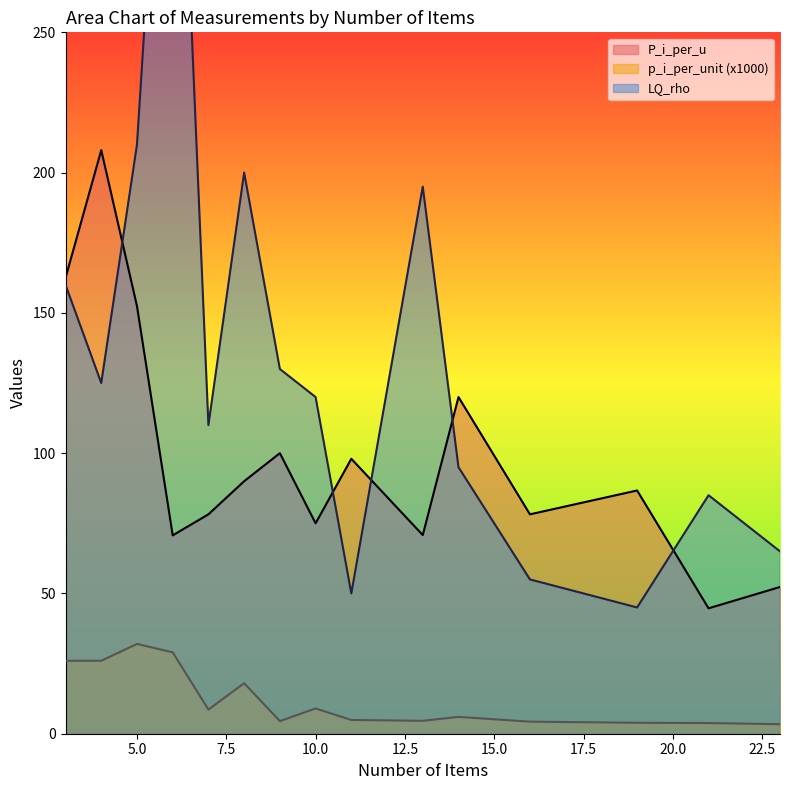

What is the difference between the maximum and minimum values in the P_i_per_u series?

163.3